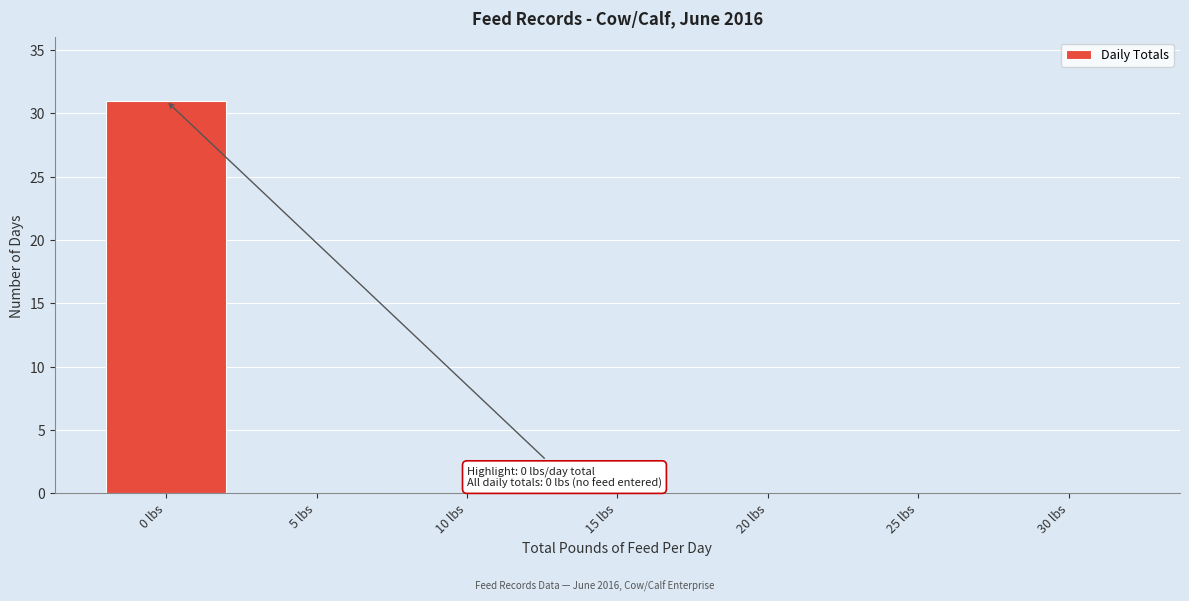

Reading right to left, list all the values displayed in this chart.

30 lbs=0	25 lbs=0	20 lbs=0	15 lbs=0	10 lbs=0	5 lbs=0	0 lbs=31